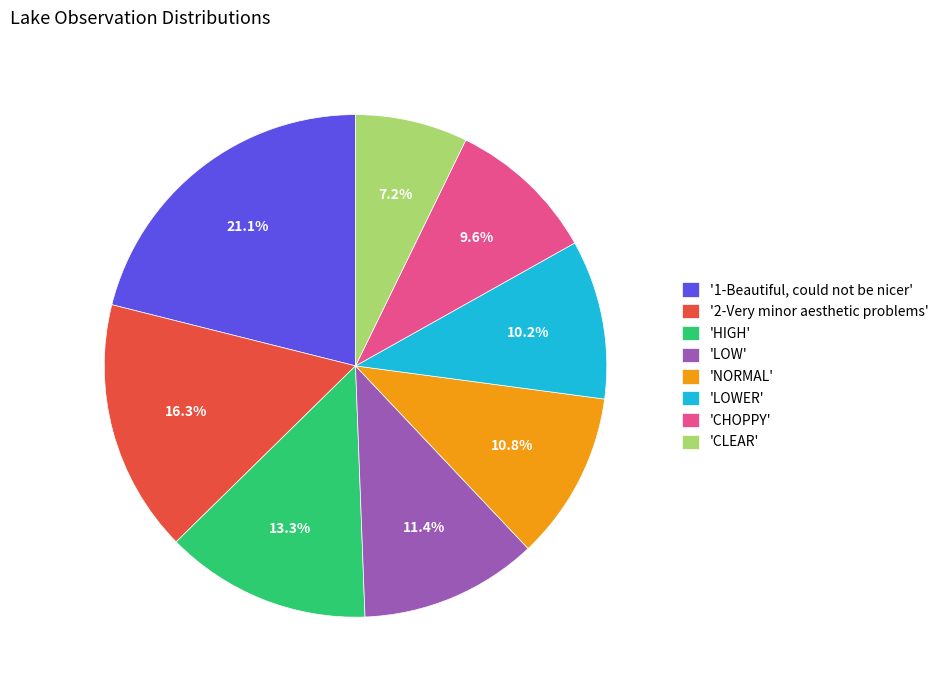

Does any single category account for the majority?

No